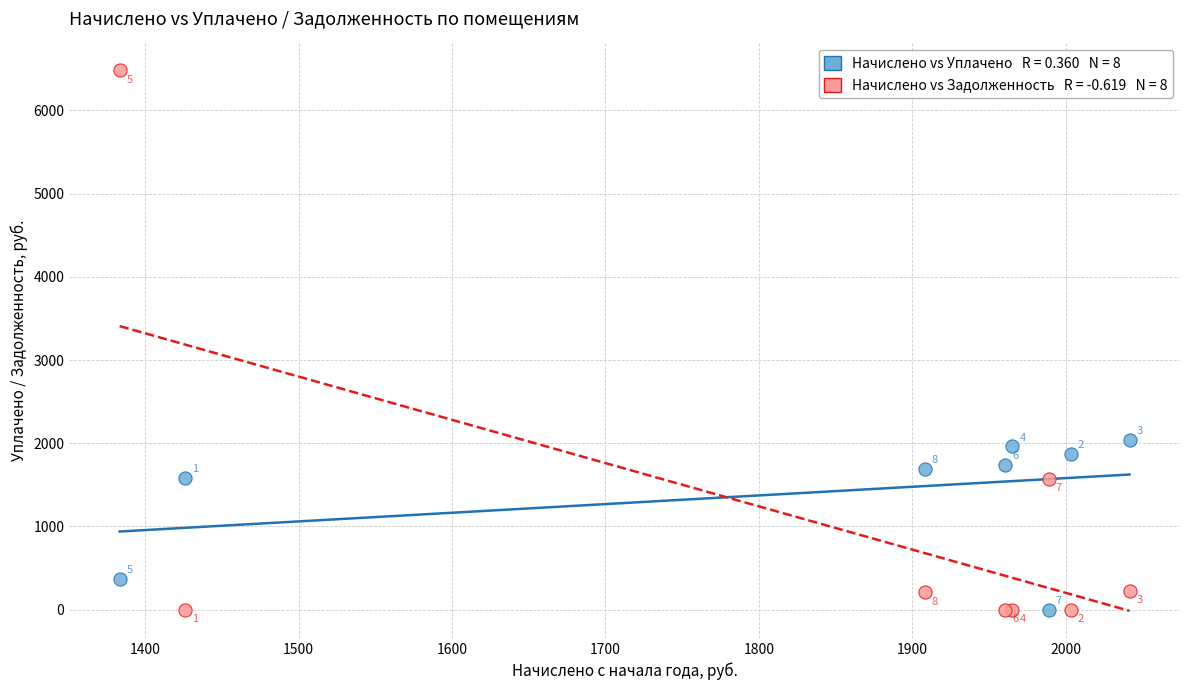

Across all series, what Y value is closest to 3240?

2041.6